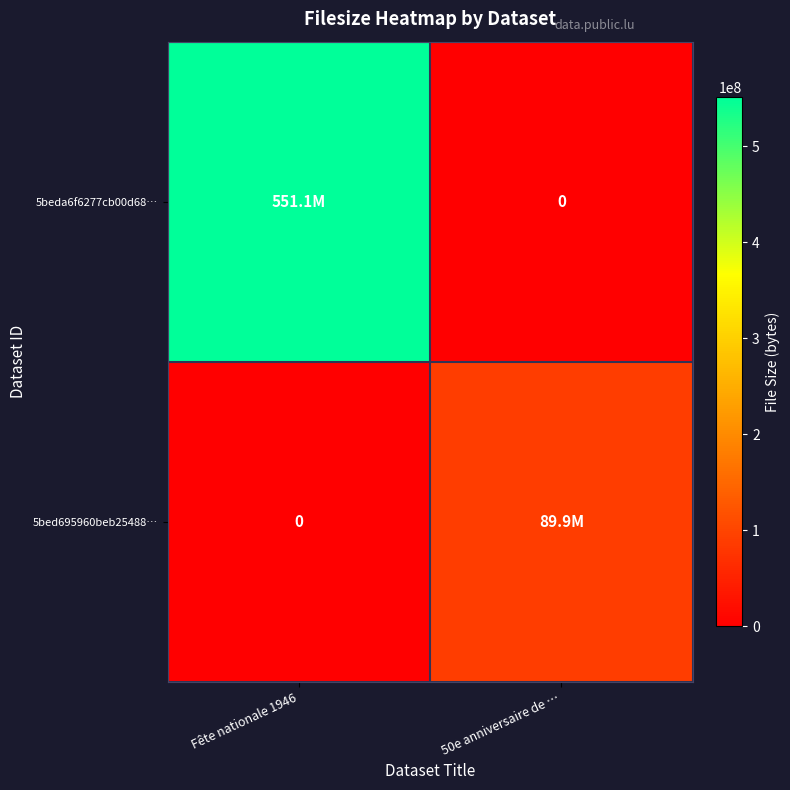

True or false: 5bed695960beb25488… has a value of 0 at Fête nationale 1946.

True